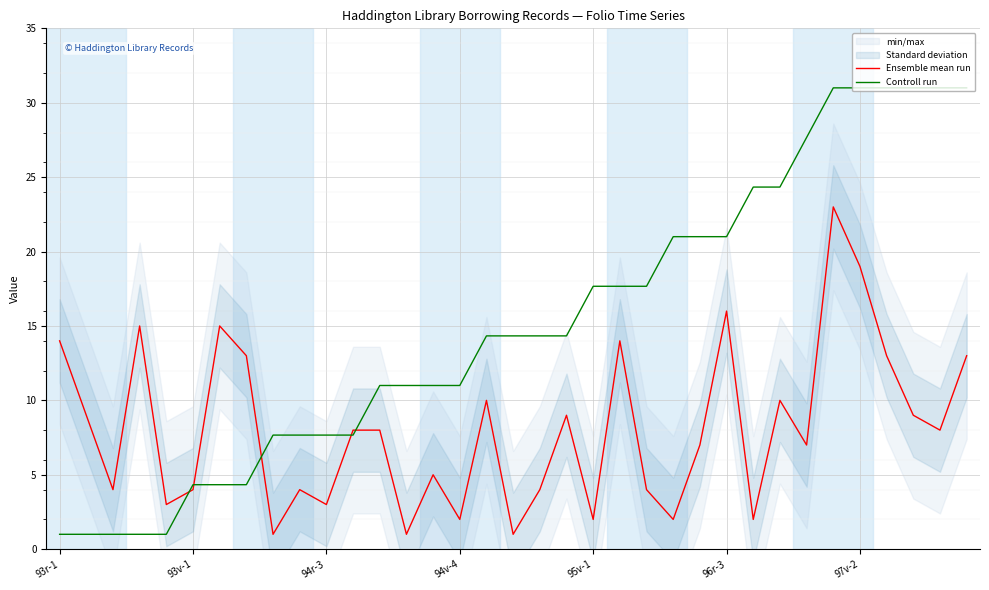

At how many categories does at least one series exceed 1?

35